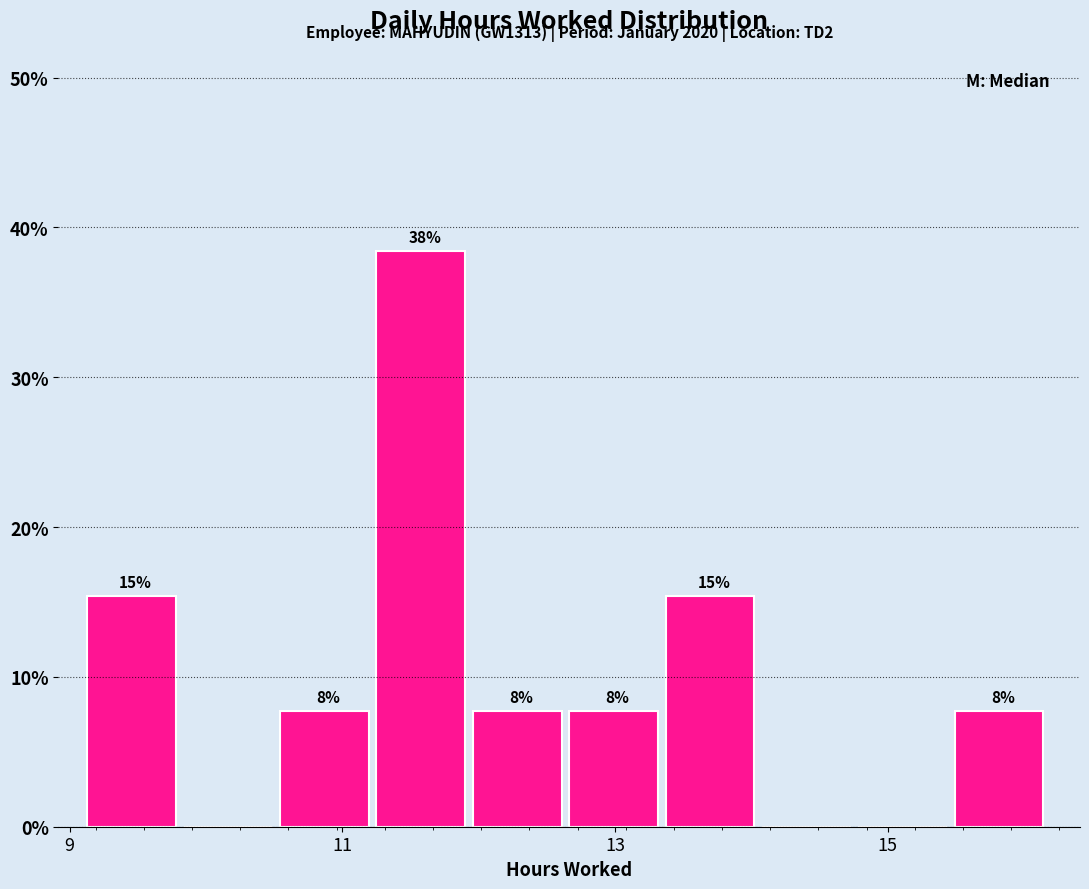

Read against the x-axis, roughly where is the centre of the tallest bar?

11.6